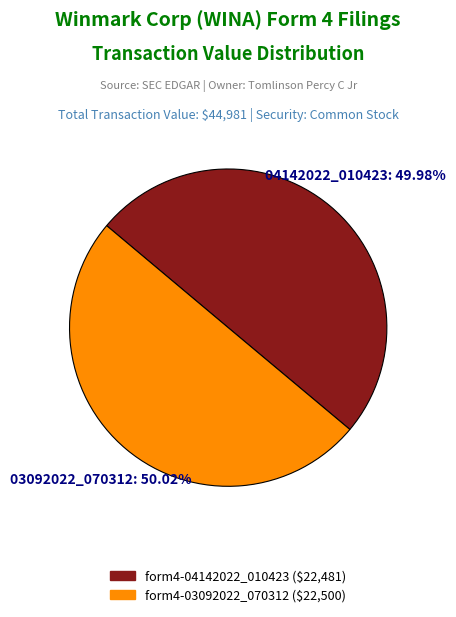

Is there any slice that represents more than half of the pie?

Yes